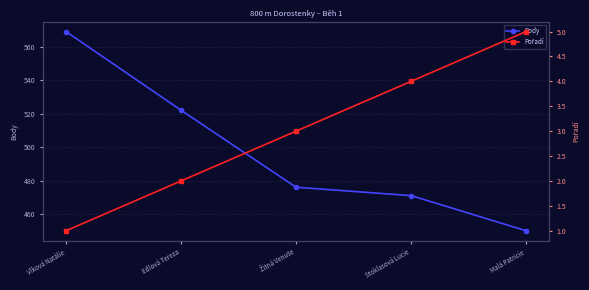

At which category is the sum across all series the highest?

Vlková Natálie